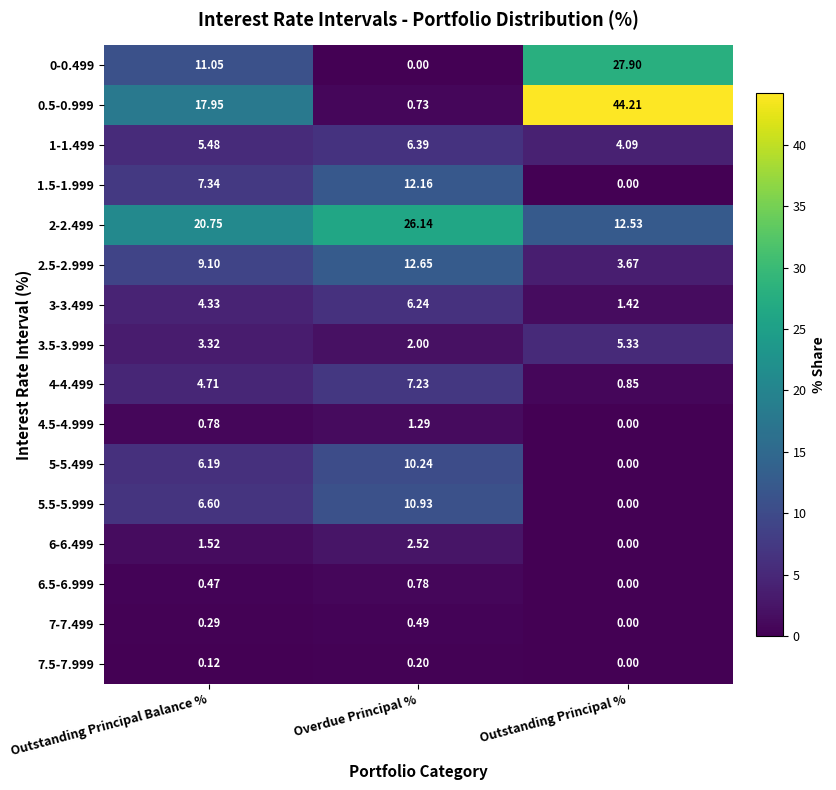

Where is 3.5-3.999 nearest to the value 3?

Outstanding Principal Balance %